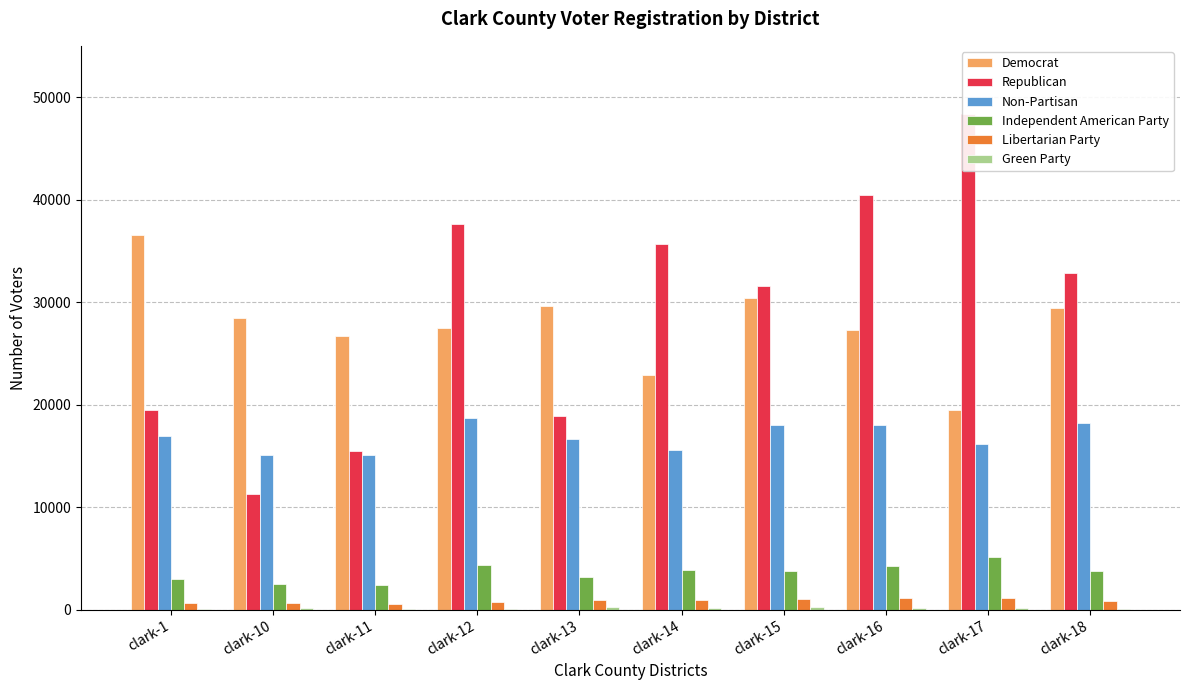

What is the value of the Republican bar at the 10th from the left?

32872